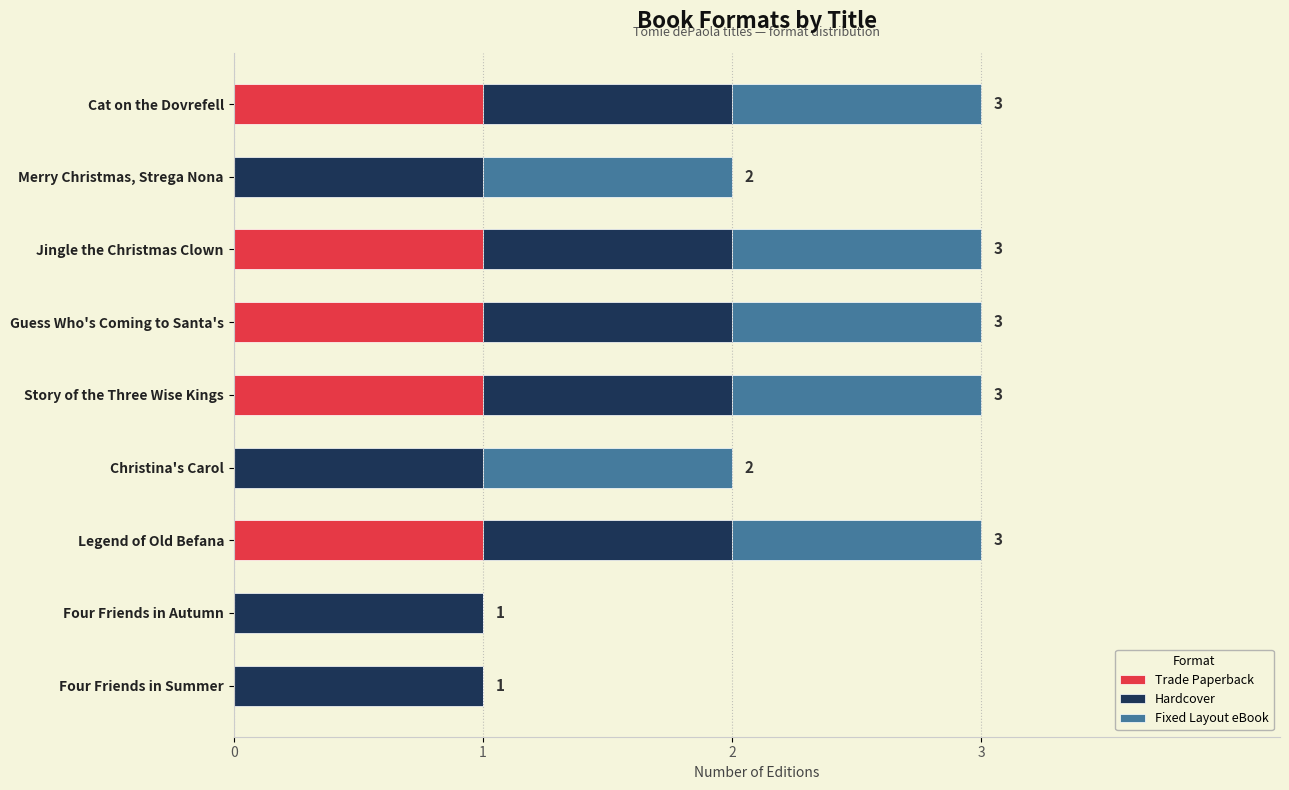

The value of Trade Paperback at Four Friends in Summer is 0. True or false?

True